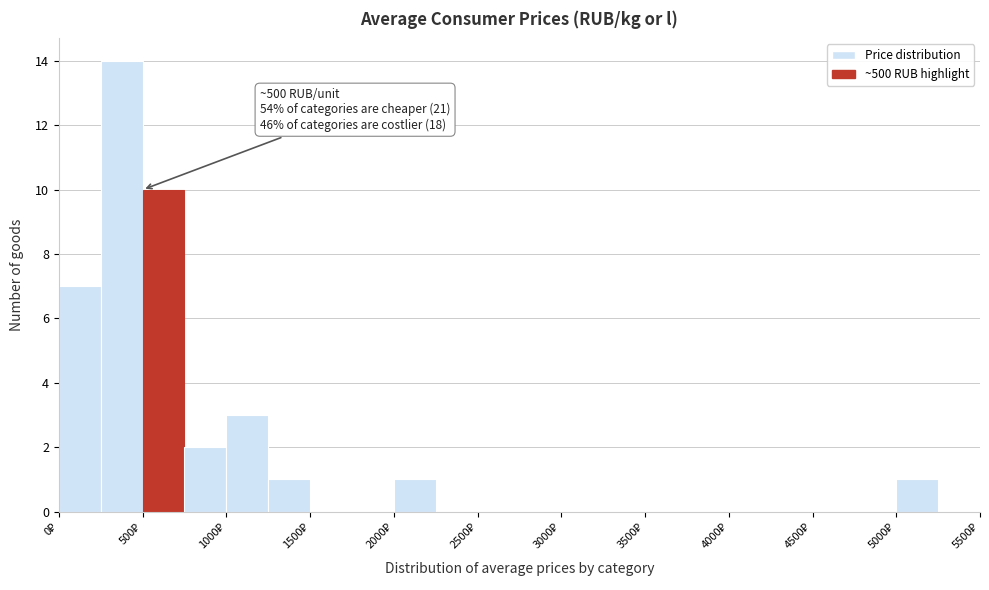

Which range on the x-axis has the tallest bar?

250 to 500